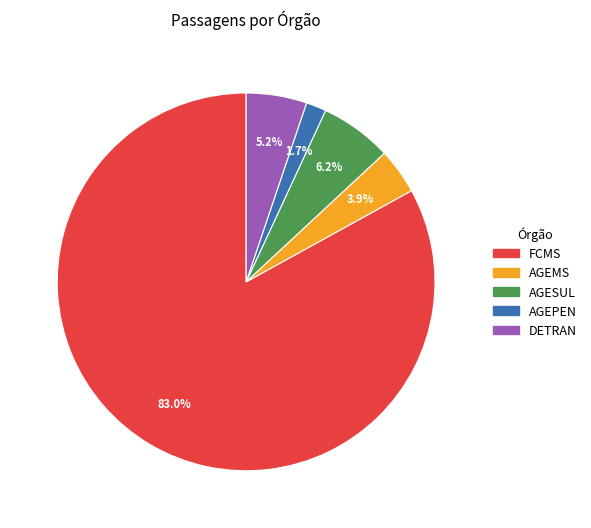

What is the largest slice in the pie chart?

FCMS